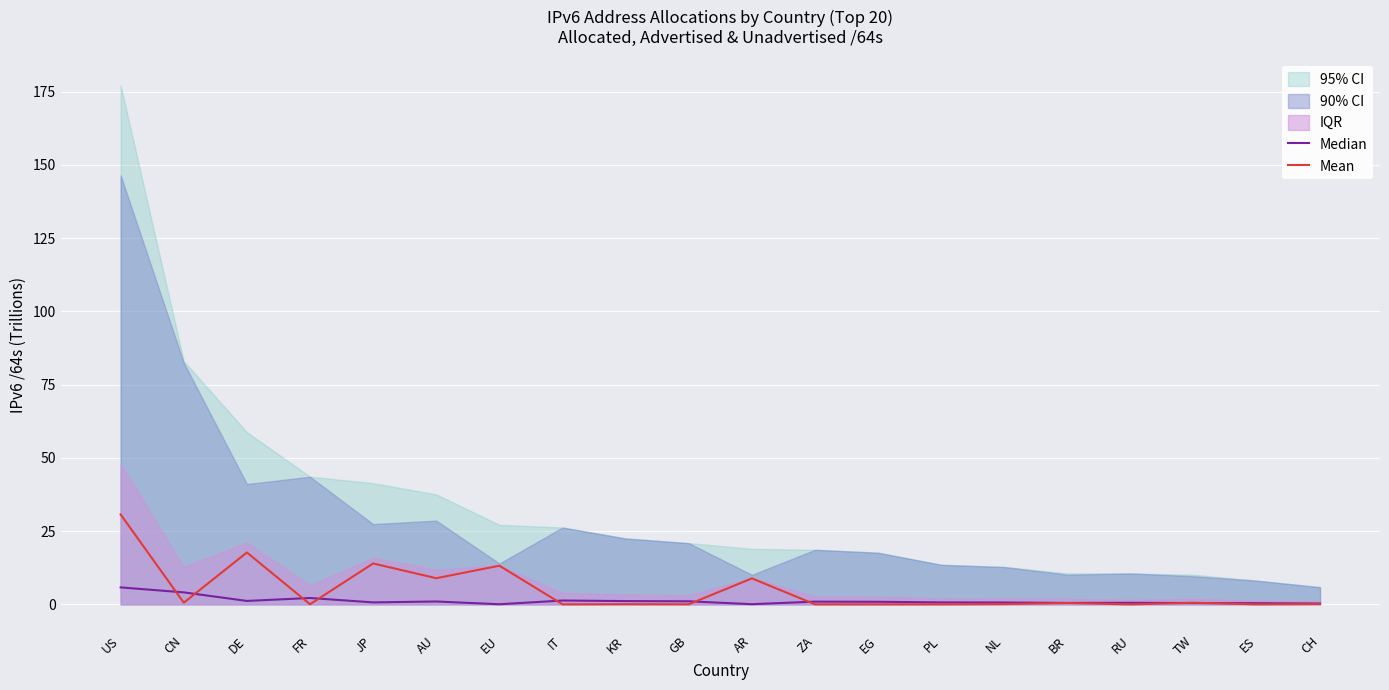

Which category has the lowest value in the Mean series?

RU